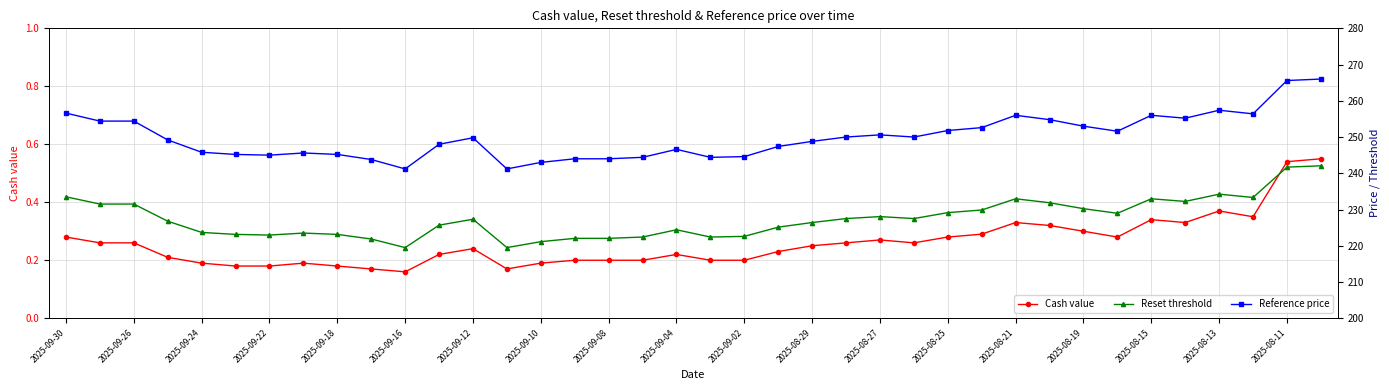

True or false: Reset threshold and Reference price intersect in this chart.

False